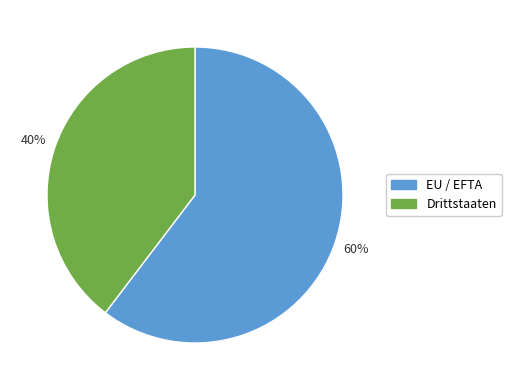

The EU / EFTA slice represents 60% of the pie. True or false?

True